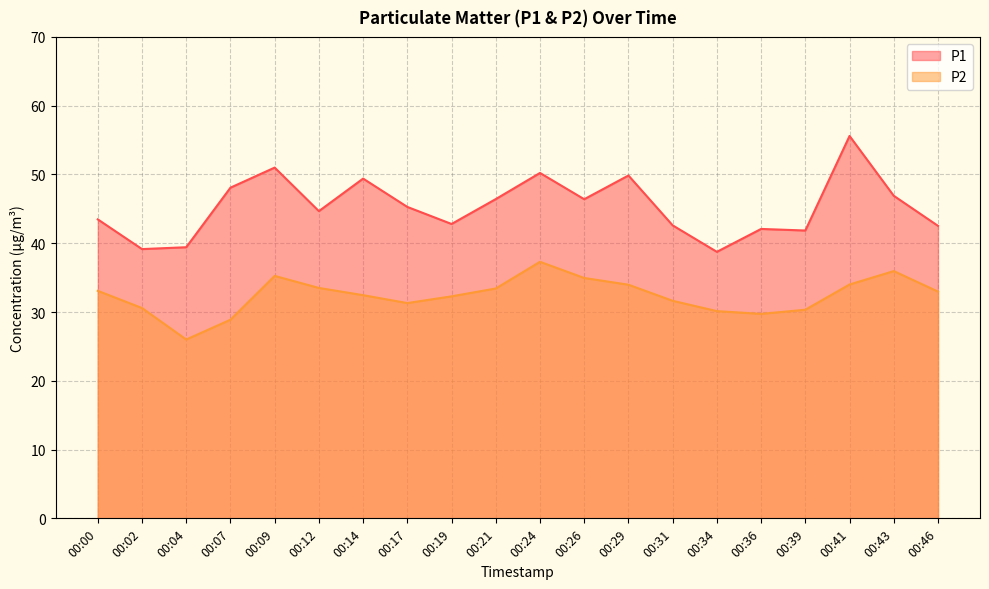

Does the chart have visible grid lines?

Yes